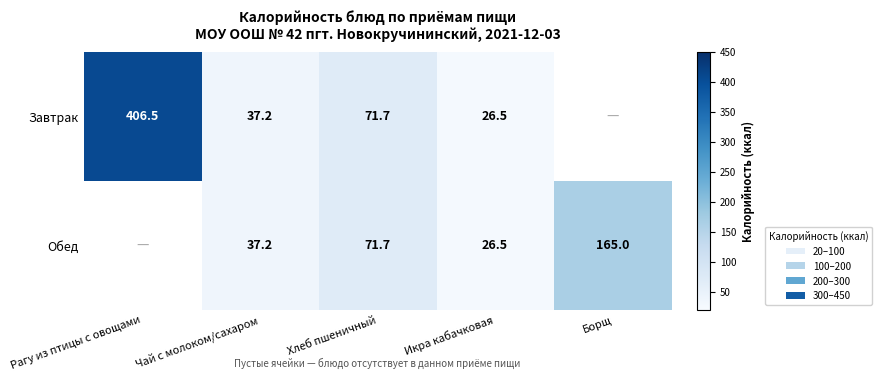

What is the total value across all series at Чай с молоком/сахаром?

74.4